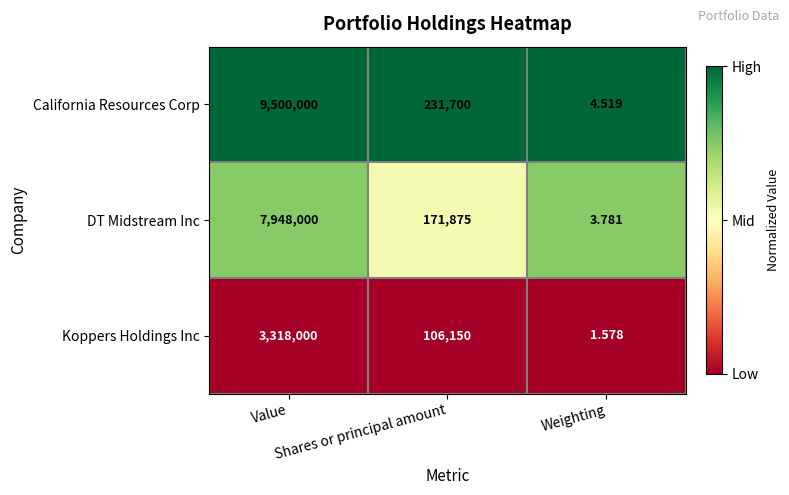

List the series in order of their overall mean, highest first.

California Resources Corp, DT Midstream Inc, Koppers Holdings Inc